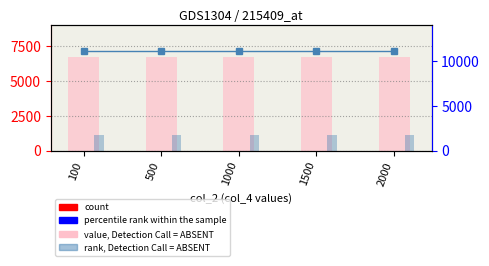

What is the sum of all value, Detection Call = ABSENT values?

33546.9